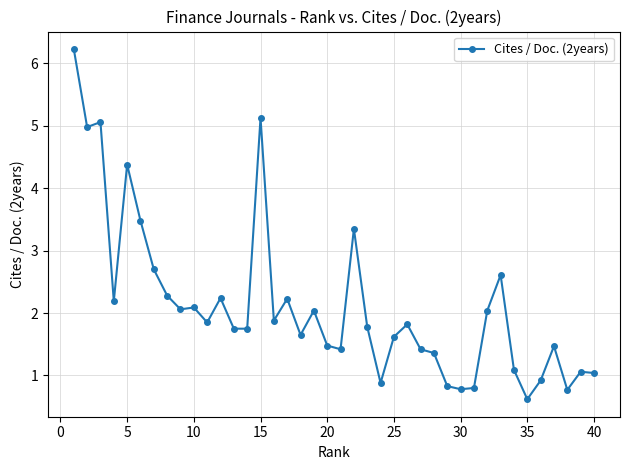

What is the maximum value shown in the chart?

6.2